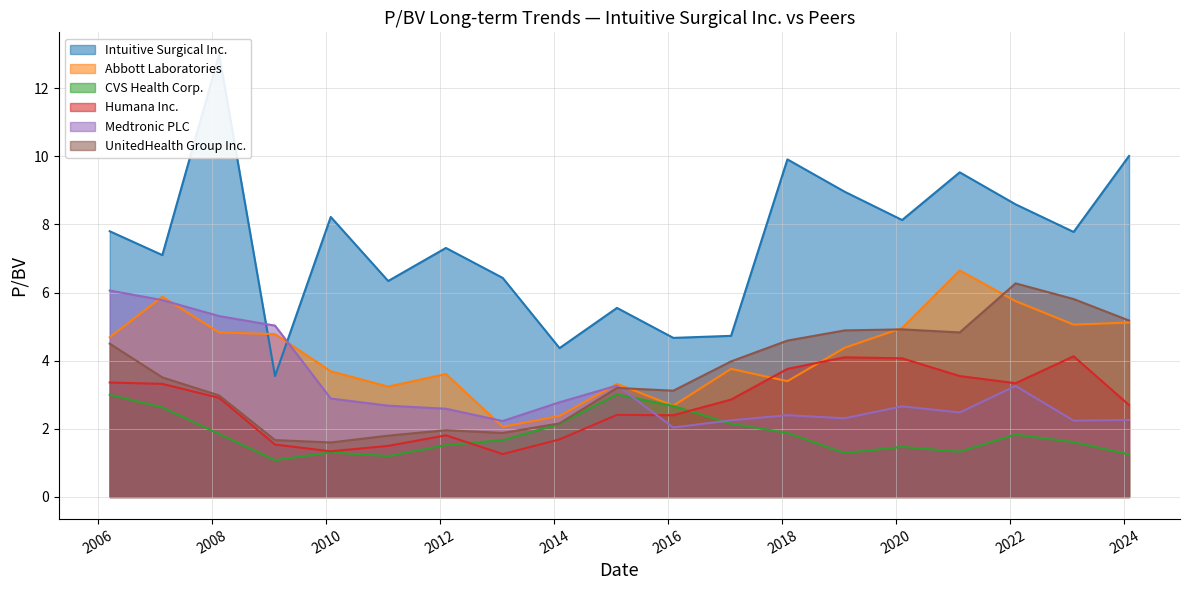

What is the label of the 3rd point from the right?

2022-02-03